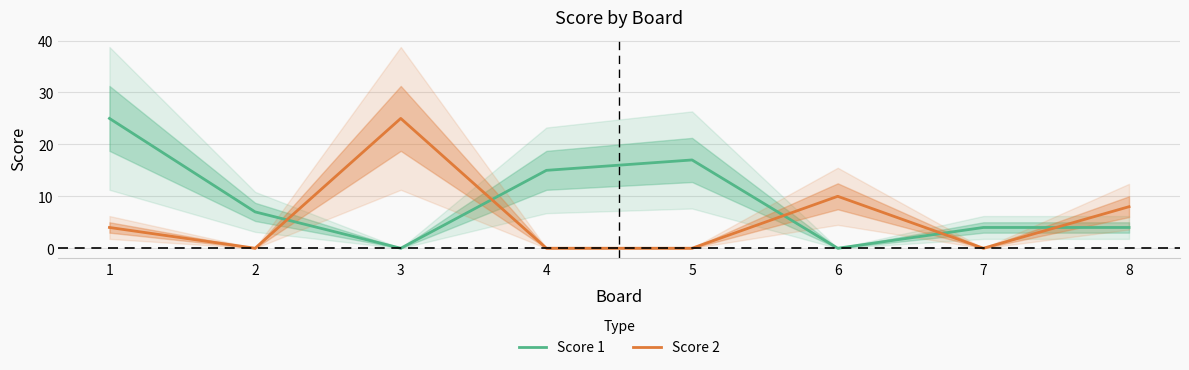

True or false: Score 2 and Score 1 intersect in this chart.

True